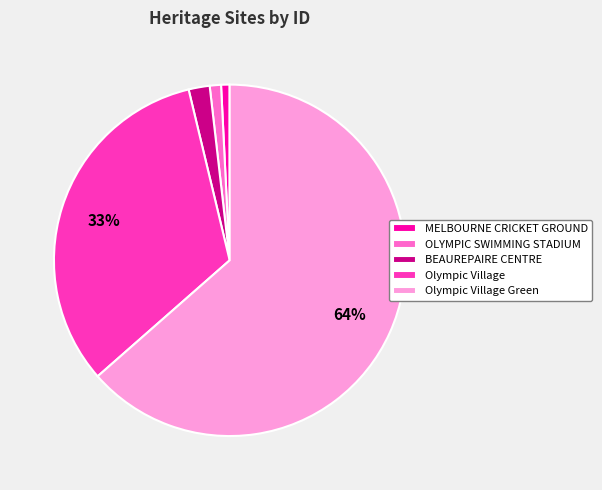

To the nearest percent, what is the difference between the MELBOURNE CRICKET GROUND and Olympic Village slice percentages?

32%